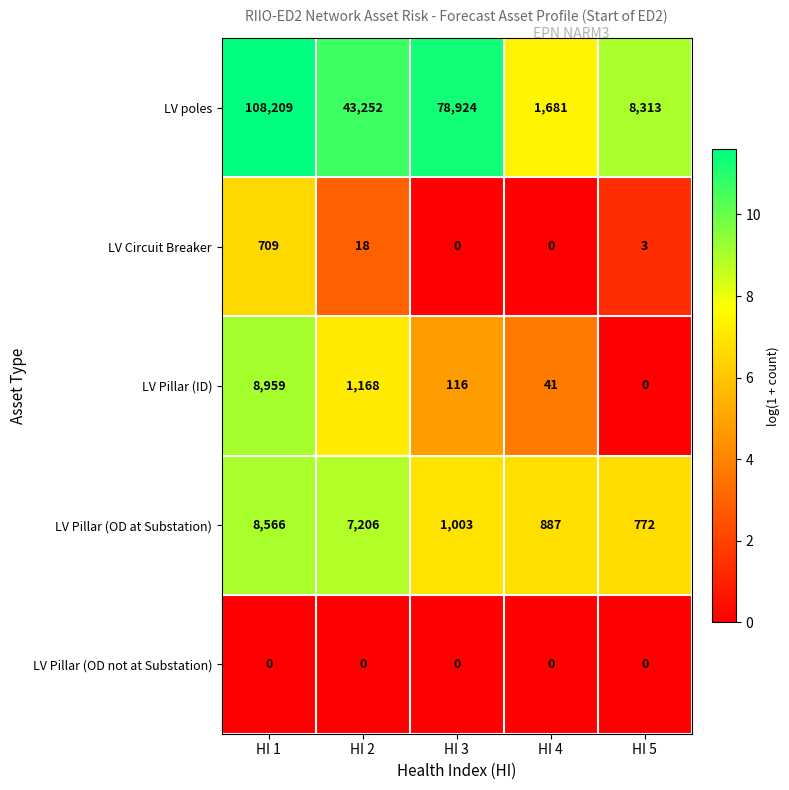

Which series has the largest total across all categories?

LV poles